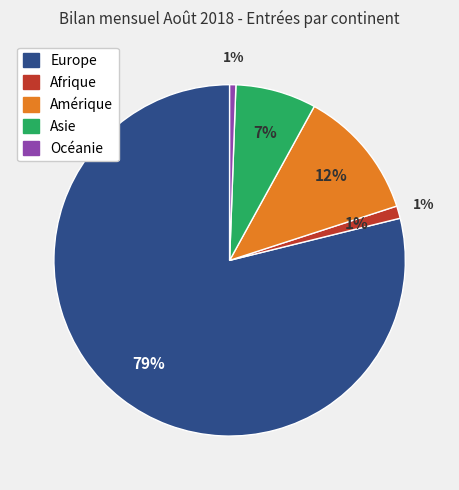

To the nearest percent, what portion does Asie represent?

7%